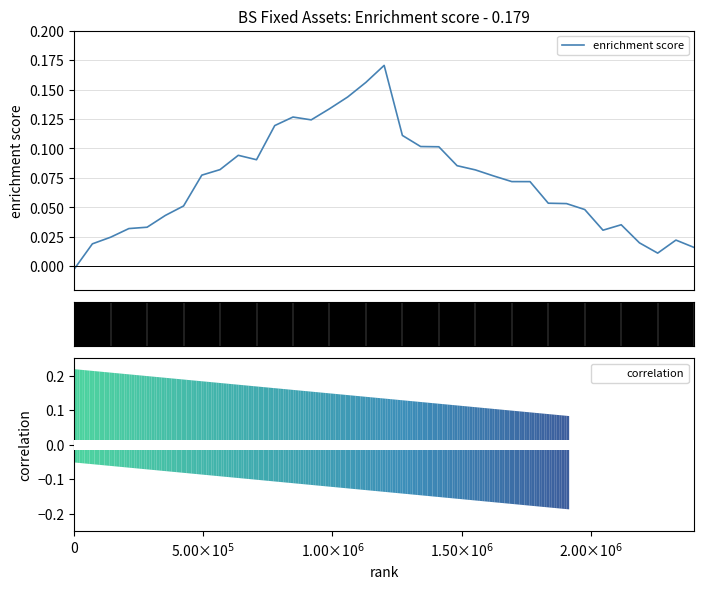

What is the difference between the maximum and minimum values?

0.2